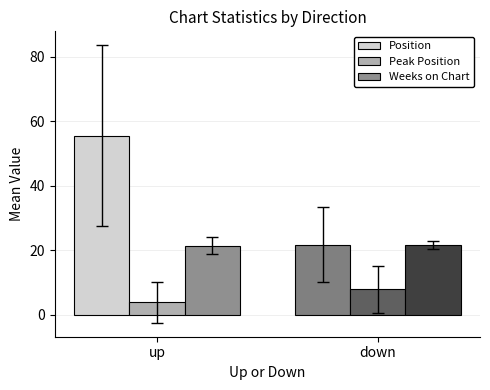

How many bars are there in each group?

3